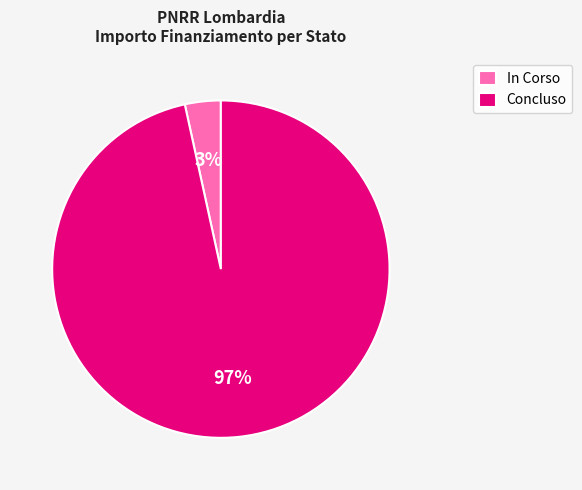

How many slices are in this pie chart?

2